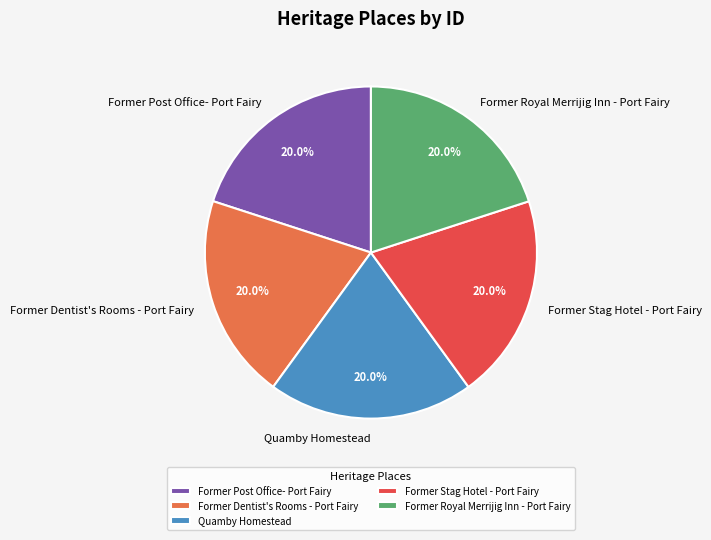

Approximately how many times larger is the value at Former Stag Hotel - Port Fairy compared to Quamby Homestead?

1.0